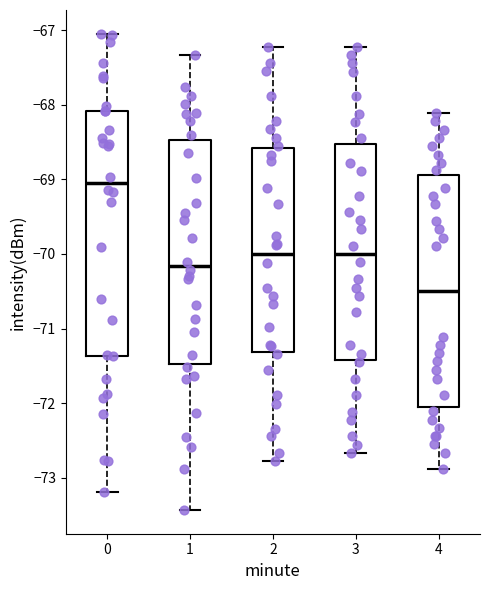

Where is the lower edge of the box at x = 1 on the y-axis? The values are not printed on the chart, so give them approximately, as read against the axis.

-71.5